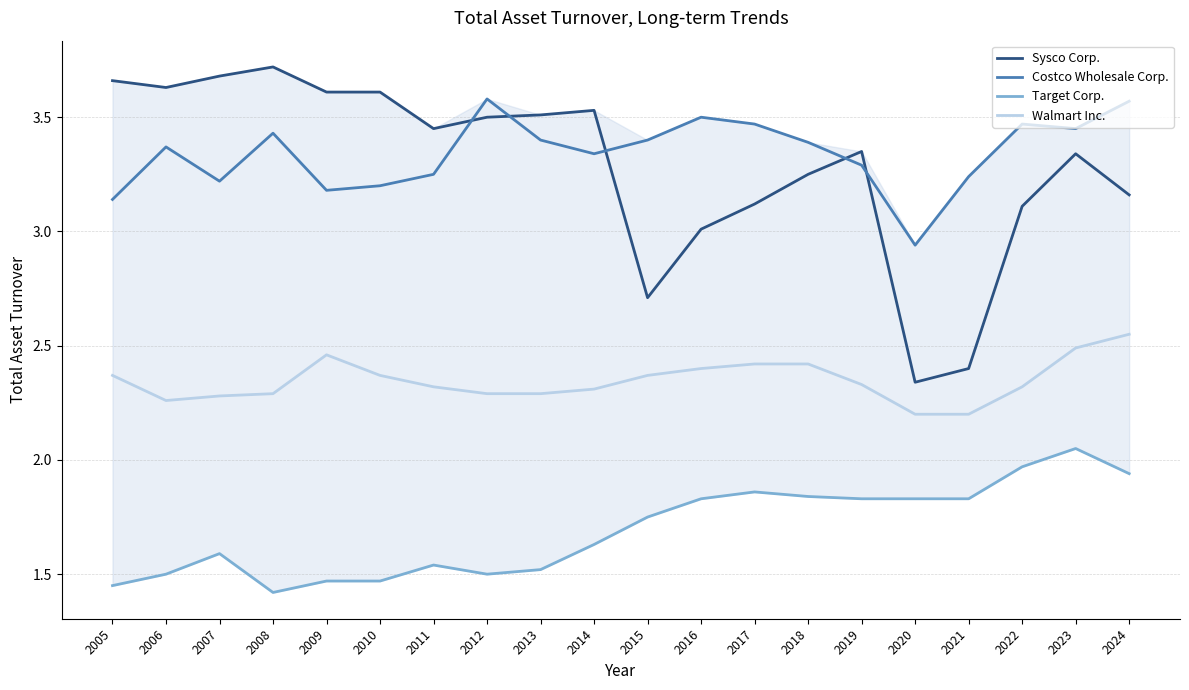

True or false: Costco Wholesale Corp. and Target Corp. intersect in this chart.

False